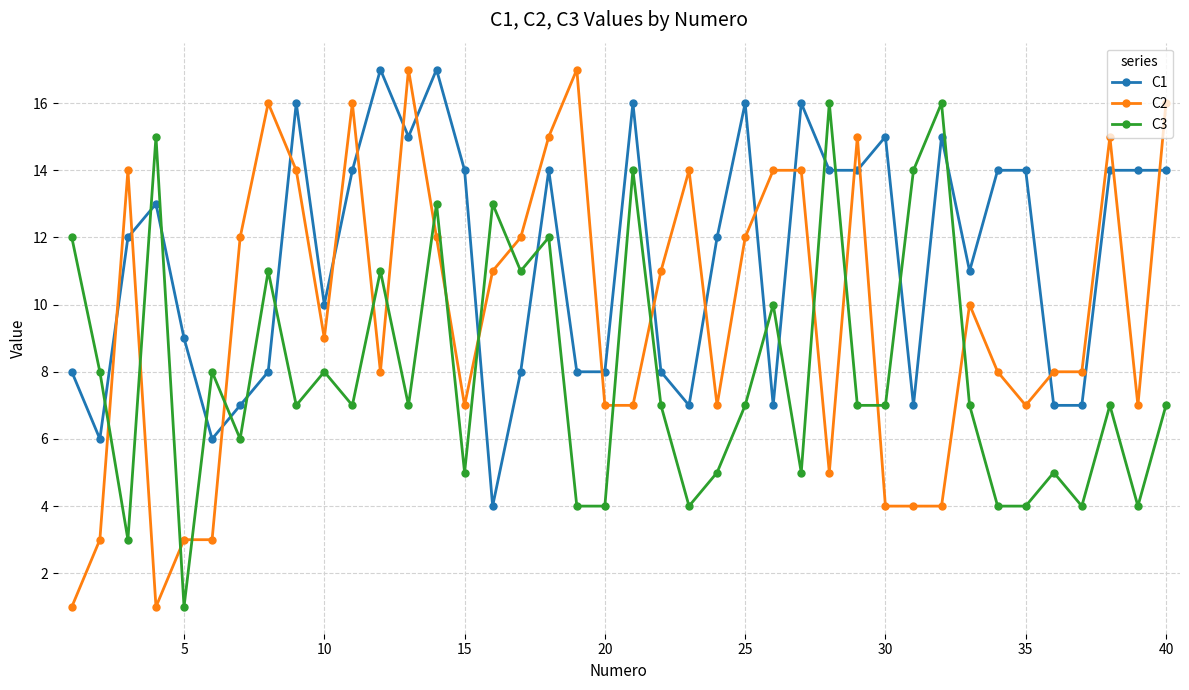

Which series has the widest spread of values?

C2